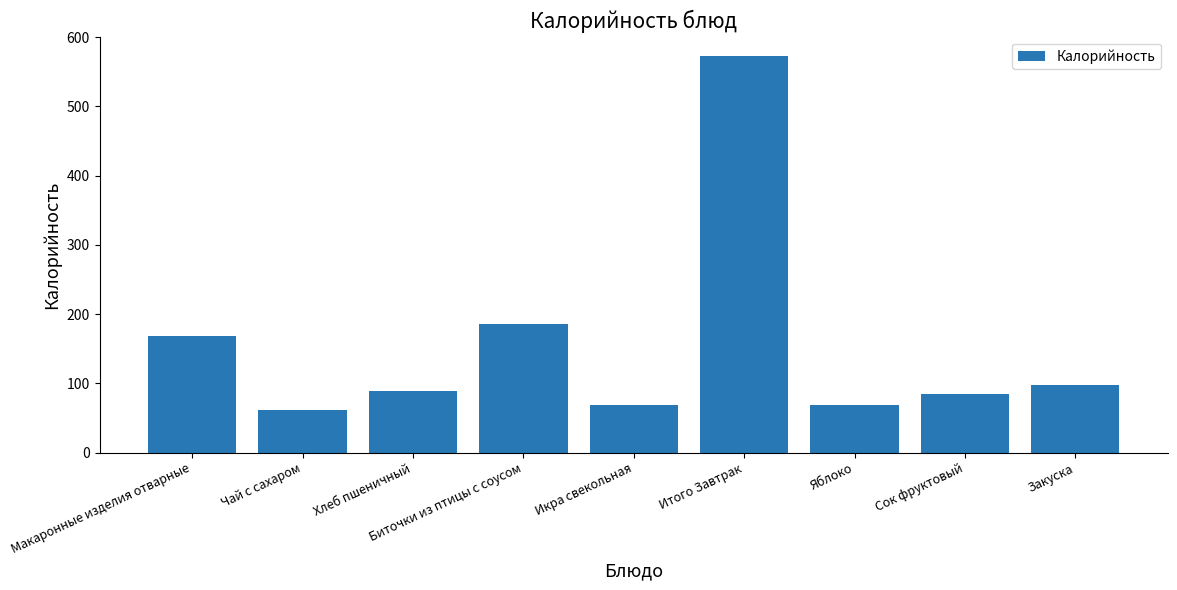

At which label is the value closest to 316?

Биточки из птицы с соусом